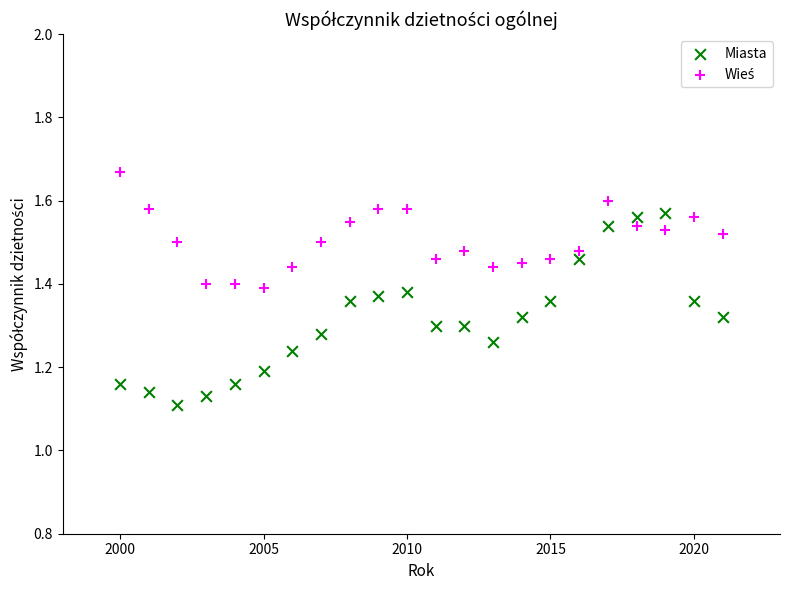

Which series has the widest spread of Y values?

Miasta